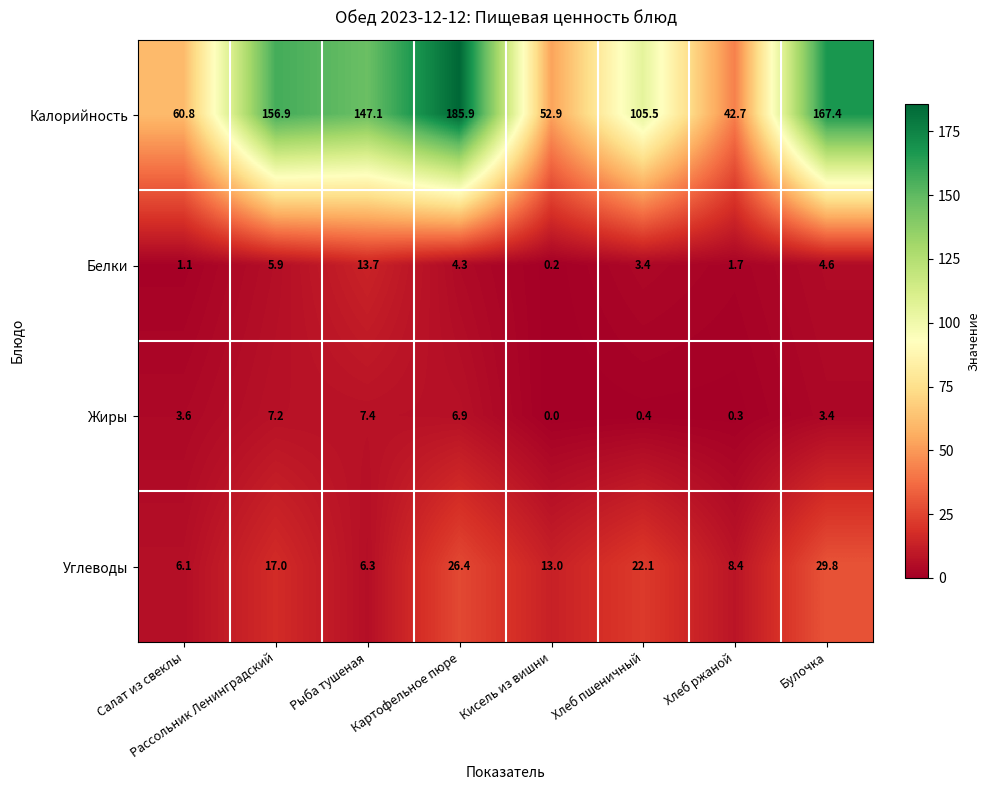

At Хлеб ржаной, list the series in order from largest to smallest.

Калорийность, Углеводы, Белки, Жиры